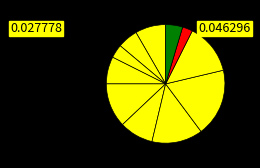

How many segments does this pie chart have?

11